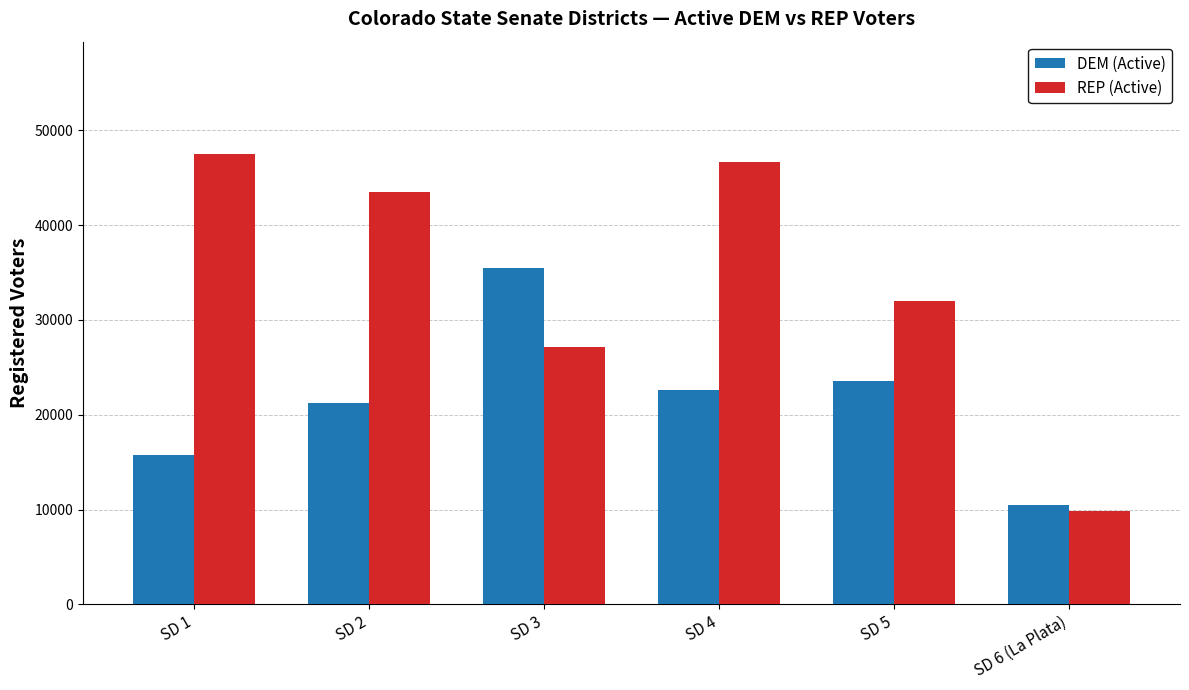

What is the total value across all series at SD 5?

55575